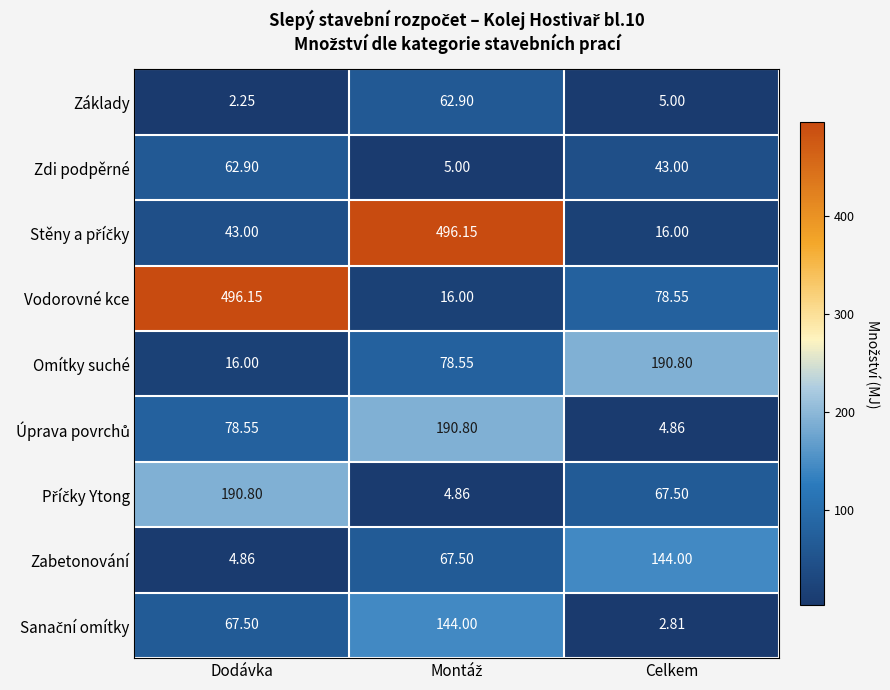

How many series are shown in this chart?

9